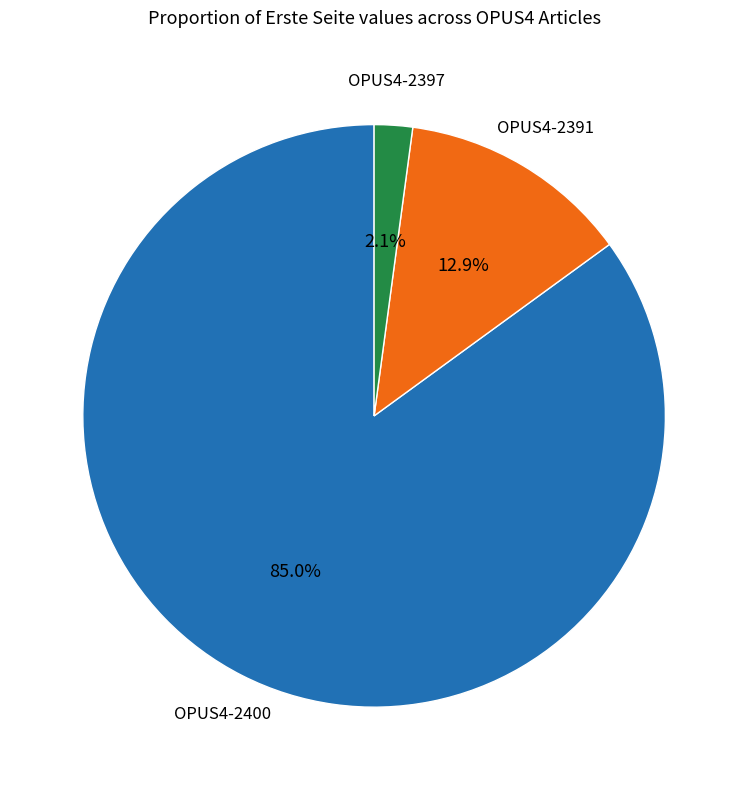

Is there a majority slice in this chart?

Yes